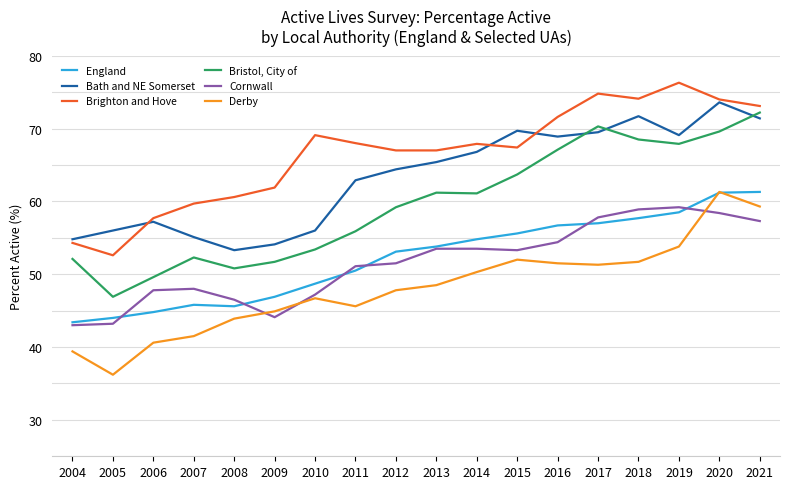

At how many categories does at least one series exceed 47?

18